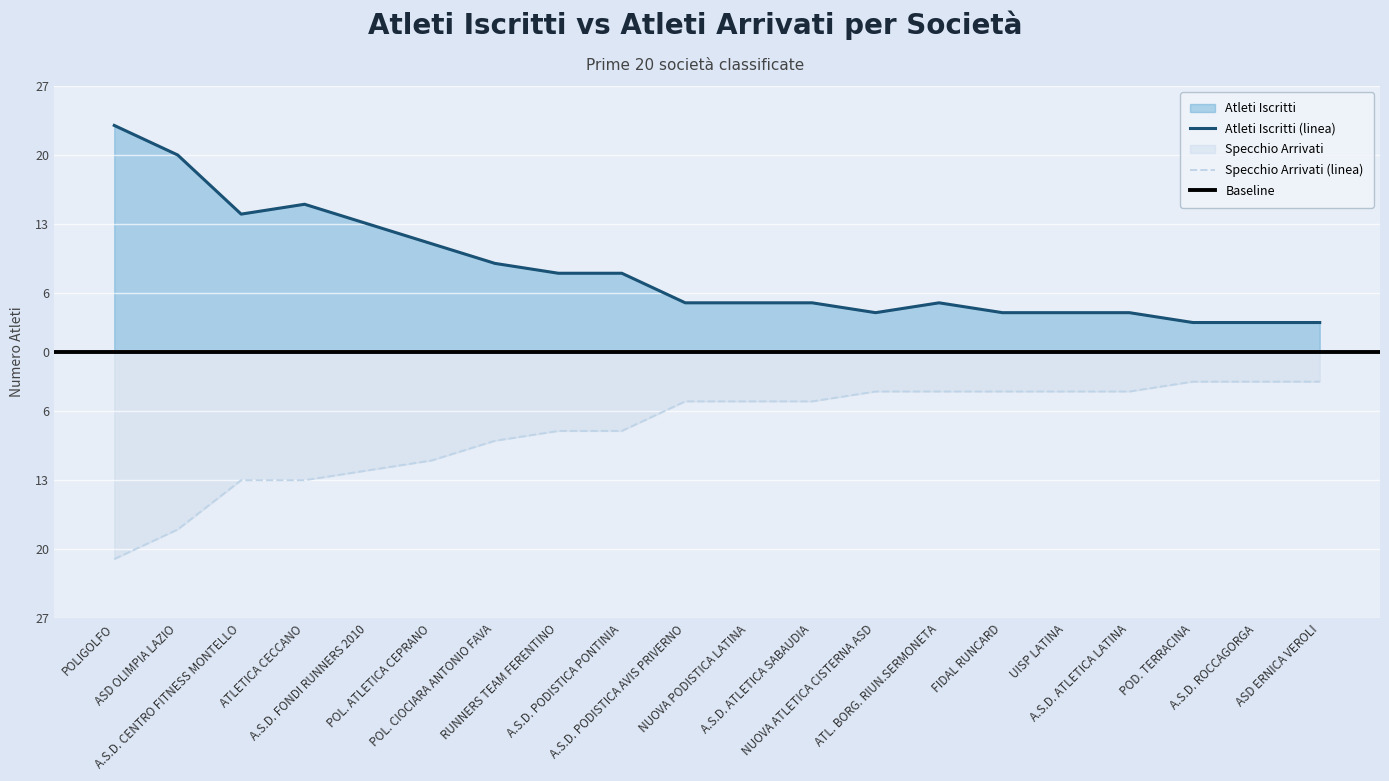

Count the number of data series in this chart.

2